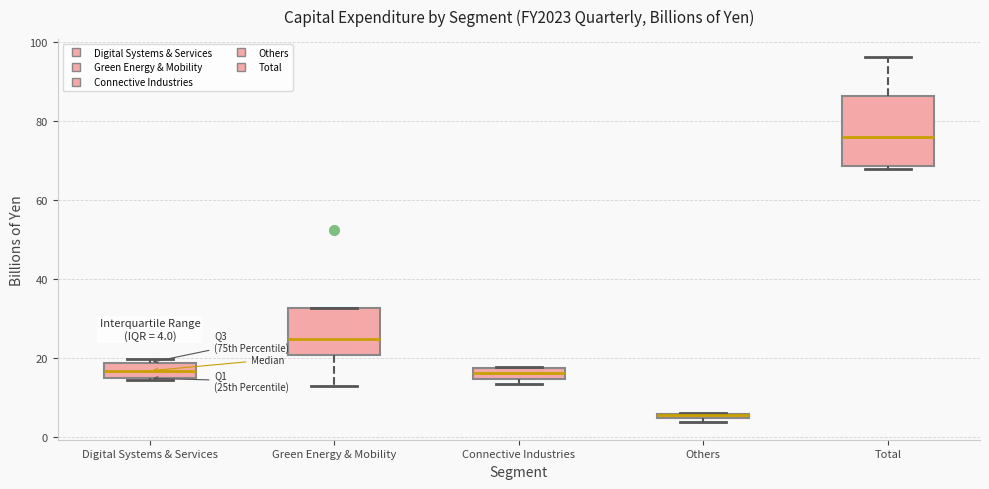

Comparing the boxes themselves (not the whiskers), which one is the tallest?

Total